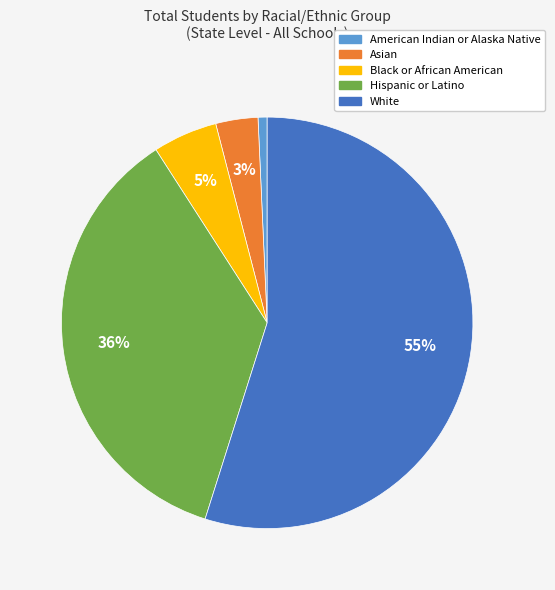

Count the number of slices in the pie.

5